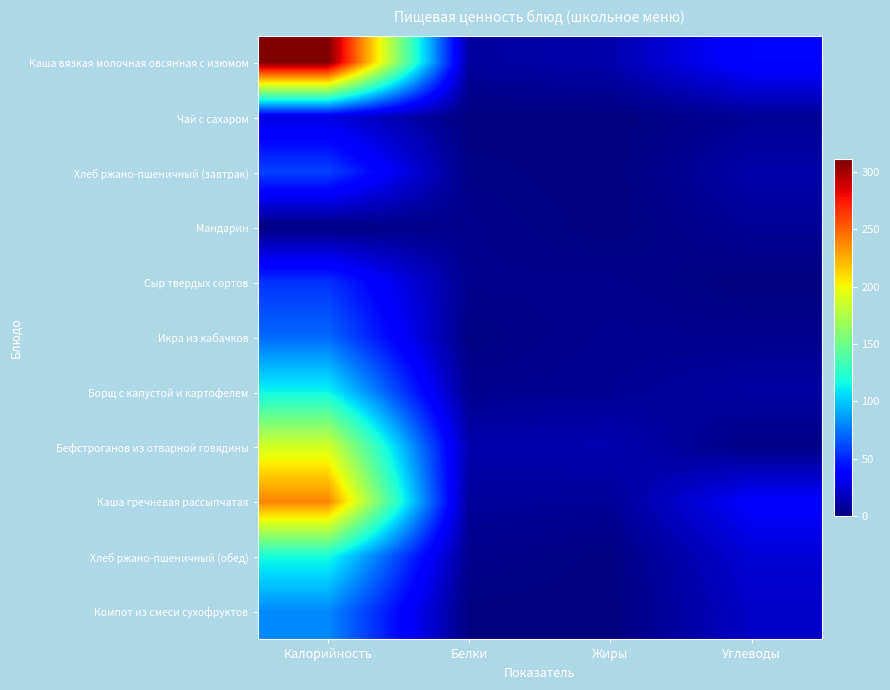

Which series has the largest range (max minus min)?

Каша вязкая молочная овсянная с изюмом